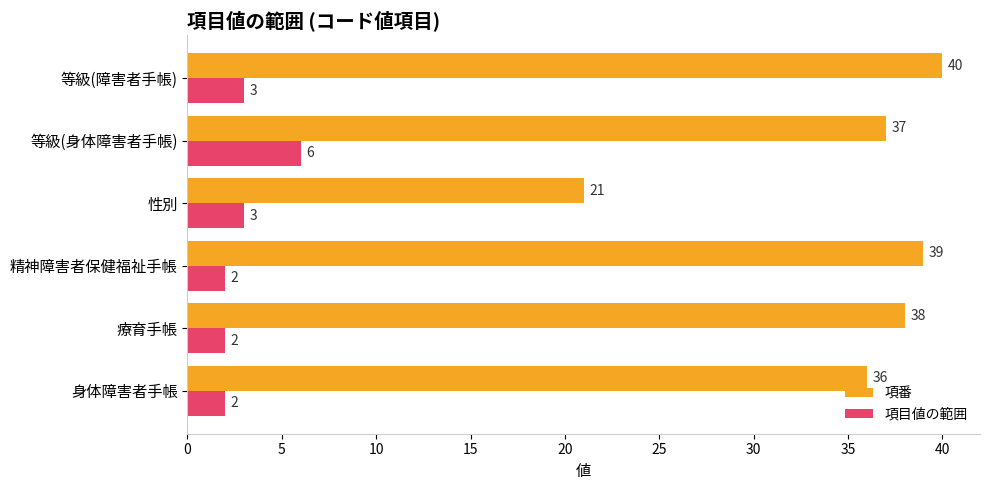

What is the difference between the maximum and minimum values in the 項番 series?

19